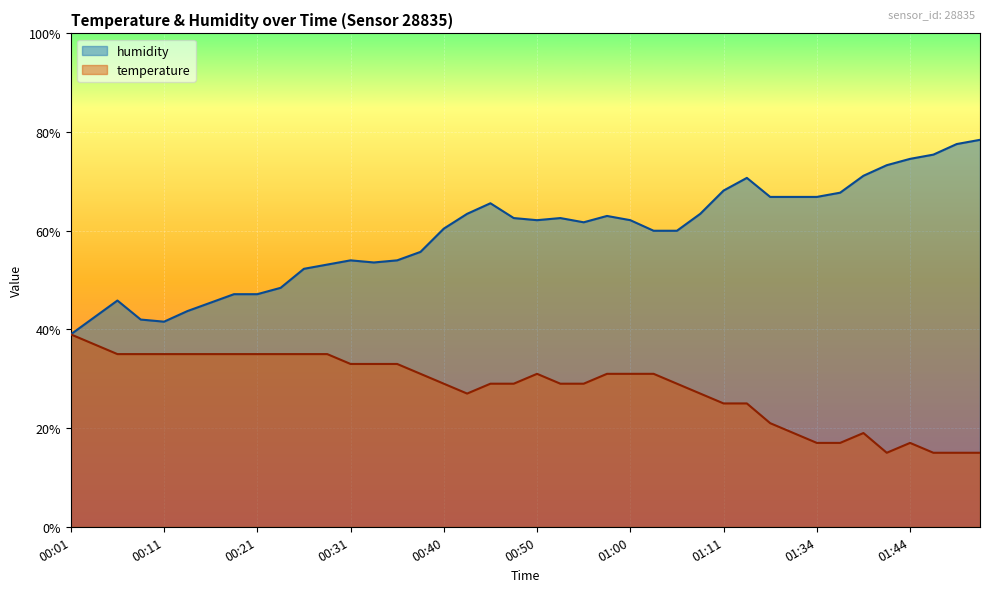

True or false: humidity has a value of 119.1 at 01:34.

False